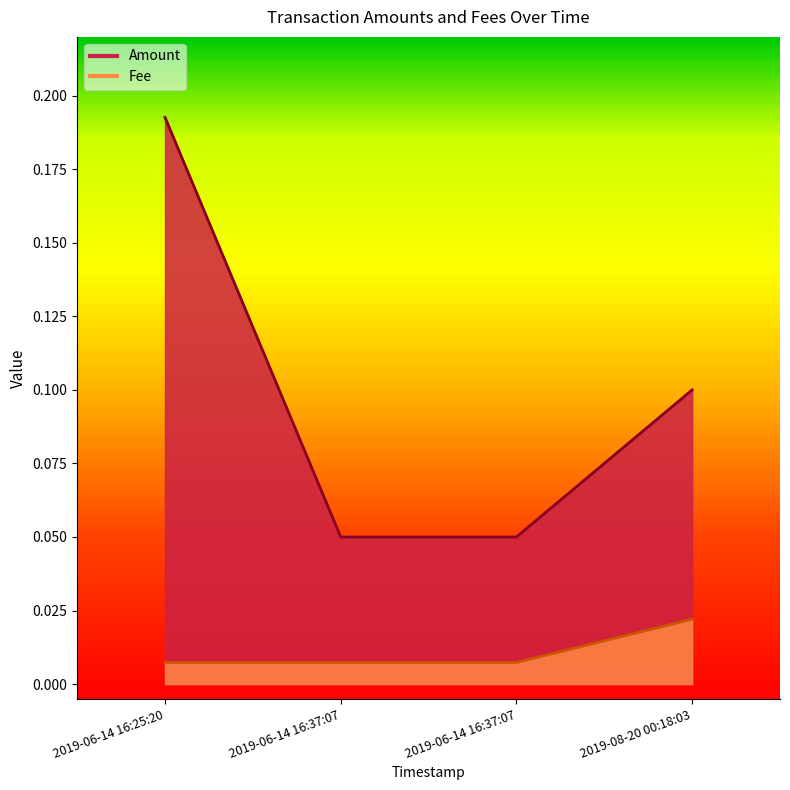

What is the label of the 4th point from the right?

2019-06-14 16:25:20